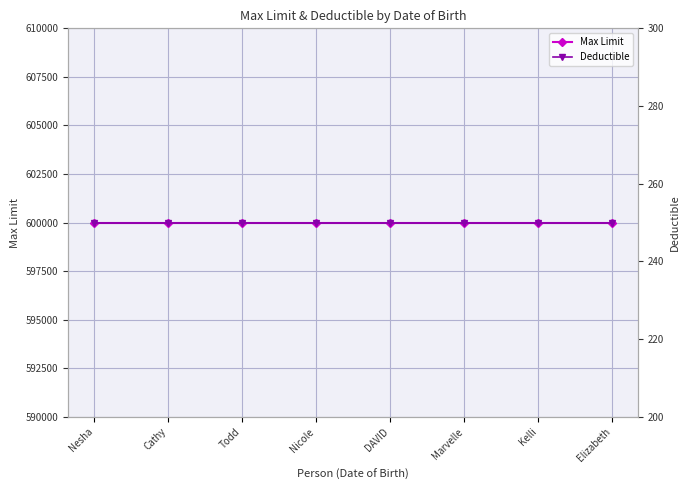

True or false: Max Limit and Deductible intersect in this chart.

False